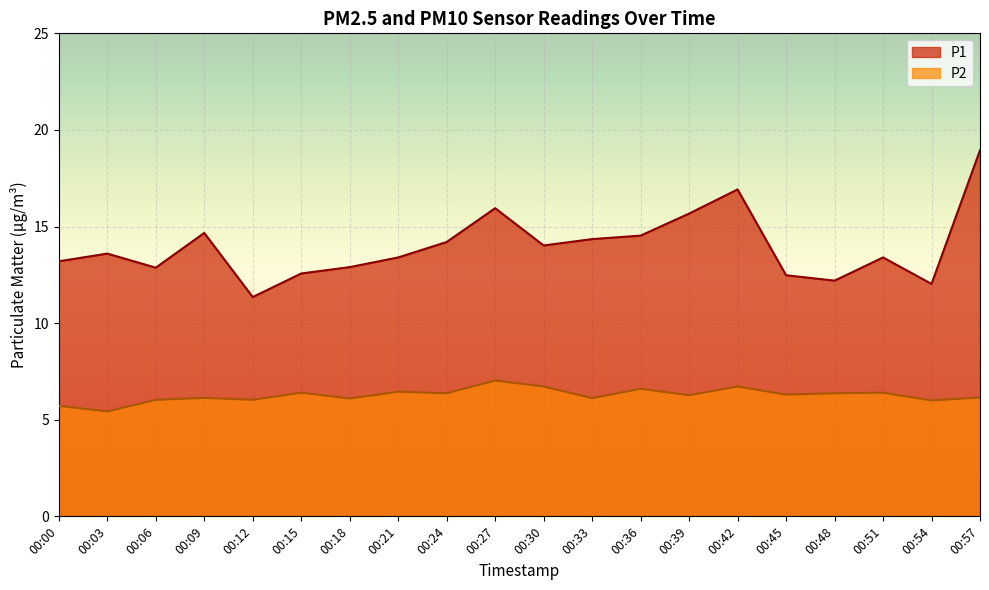

At 00:21, list the series in order from smallest to largest.

P2, P1